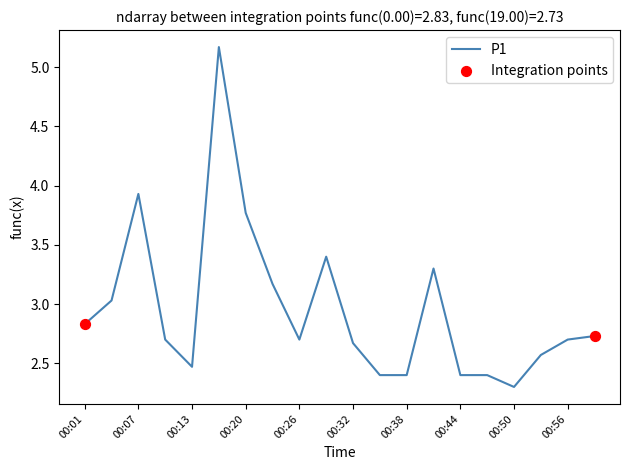

What is the smallest value displayed?

2.3